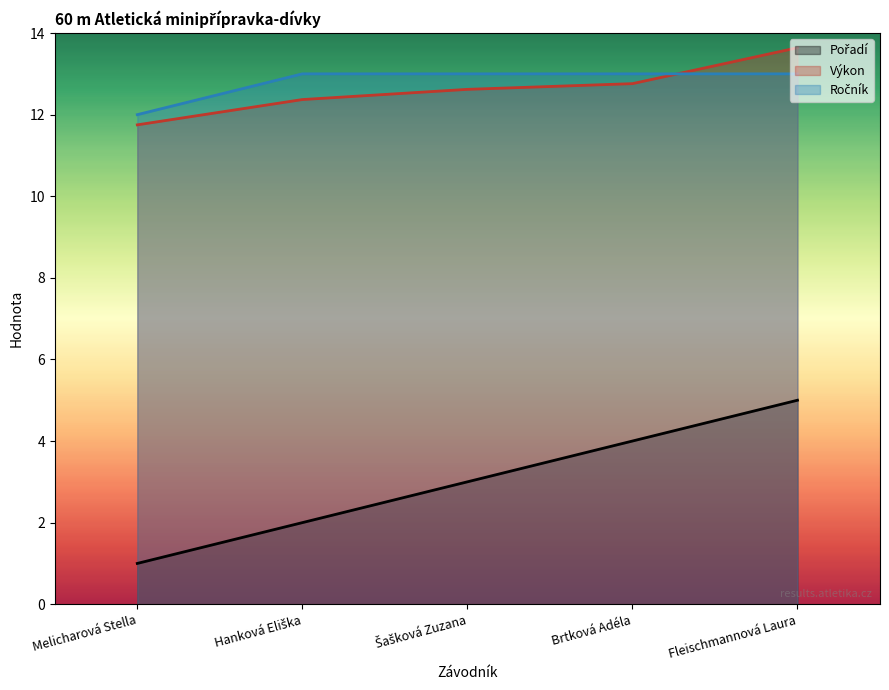

Reading right to left, transcribe all the data shown in this chart.

Pořadí: Fleischmannová Laura=5.0	Brtková Adéla=4.0	Šašková Zuzana=3.0	Hanková Eliška=2.0	Melicharová Stella=1.0
Výkon: Fleischmannová Laura=13.6	Brtková Adéla=12.8	Šašková Zuzana=12.6	Hanková Eliška=12.4	Melicharová Stella=11.8
Ročník: Fleischmannová Laura=13.0	Brtková Adéla=13.0	Šašková Zuzana=13.0	Hanková Eliška=13.0	Melicharová Stella=12.0